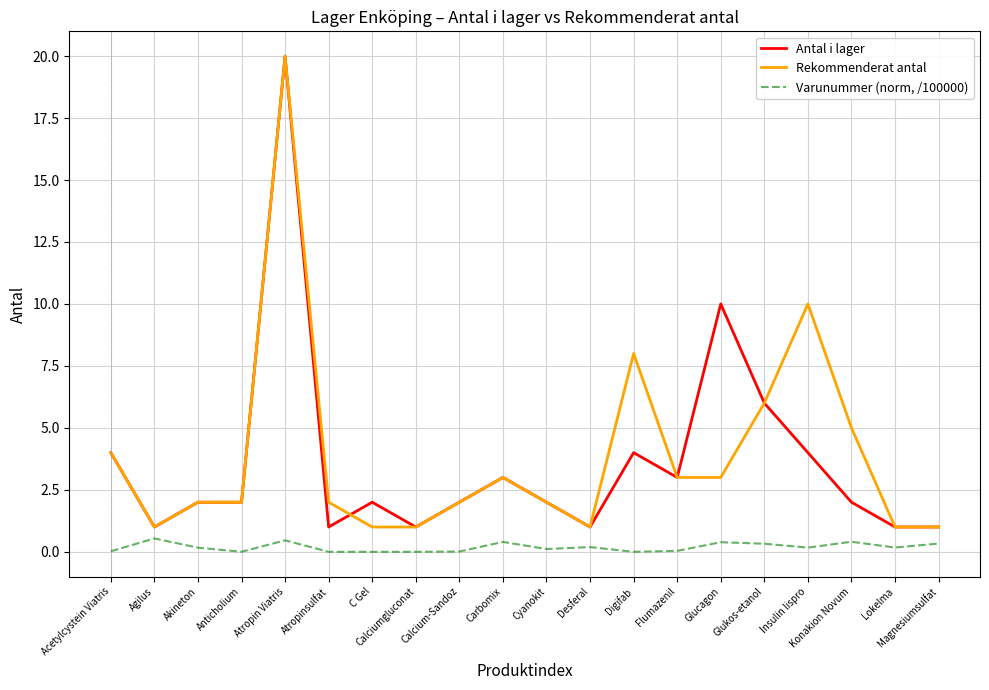

What is the spread (max minus min) of values at Agilus?

0.5